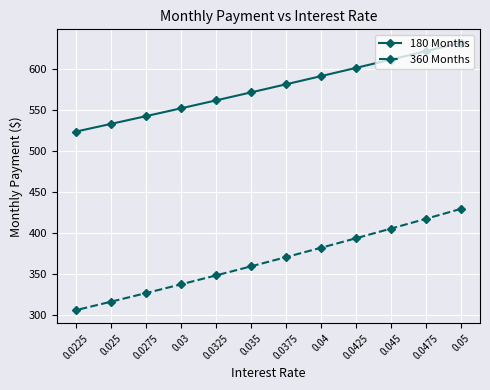

True or false: 360 Months has a value of 359.2 at 0.035.

True